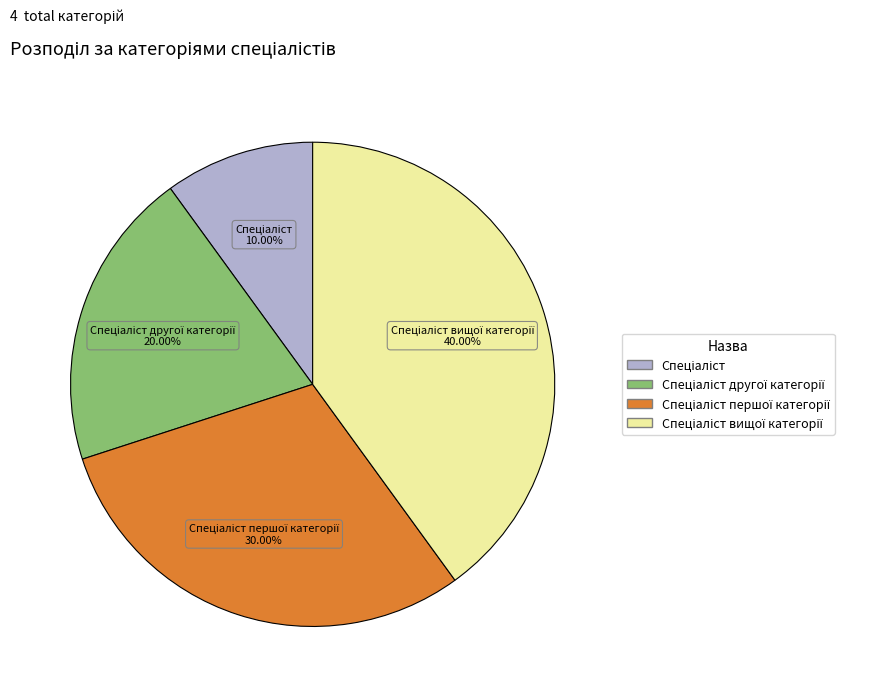

Is there a majority slice in this chart?

No